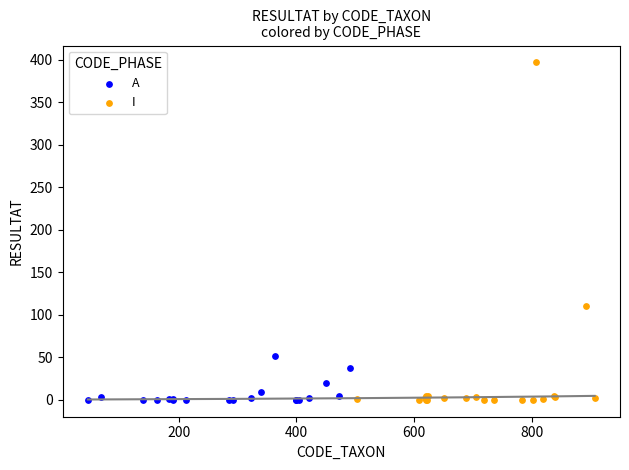

Which series has the widest spread of Y values?

I